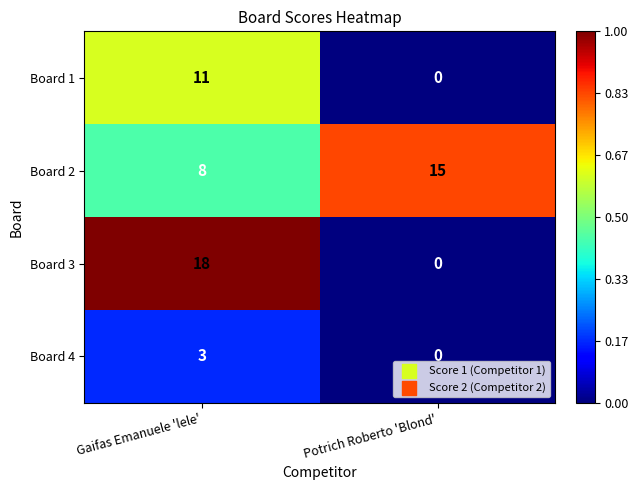

What is the difference between the maximum and minimum values in the Board 4 series?

3